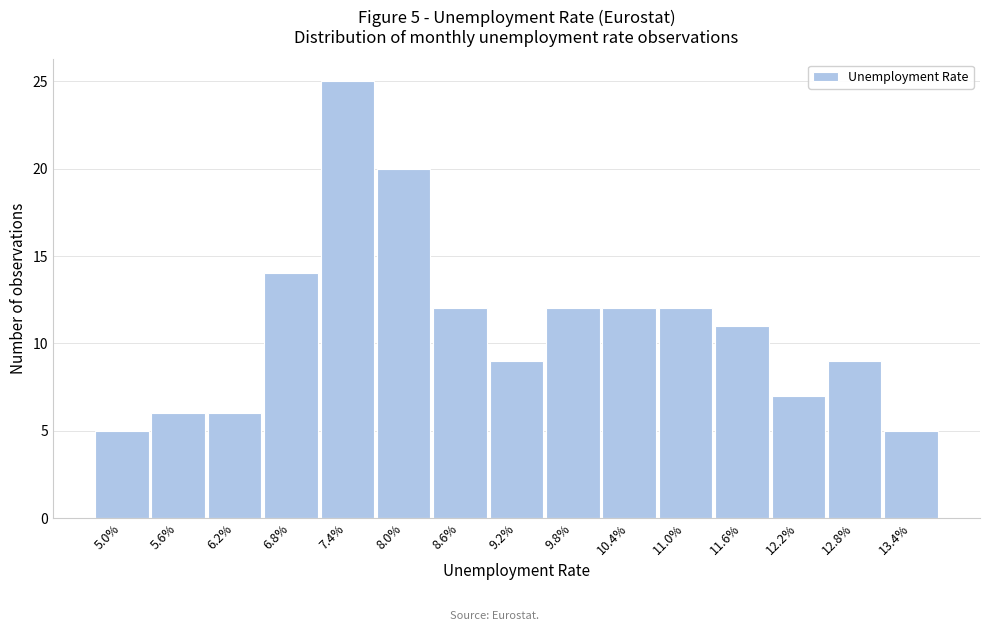

Reading left to right, list all the values displayed in this chart.

5.0%=5	5.6%=6	6.2%=6	6.8%=14	7.4%=25	8.0%=20	8.6%=12	9.2%=9	9.8%=12	10.4%=12	11.0%=12	11.6%=11	12.2%=7	12.8%=9	13.4%=5